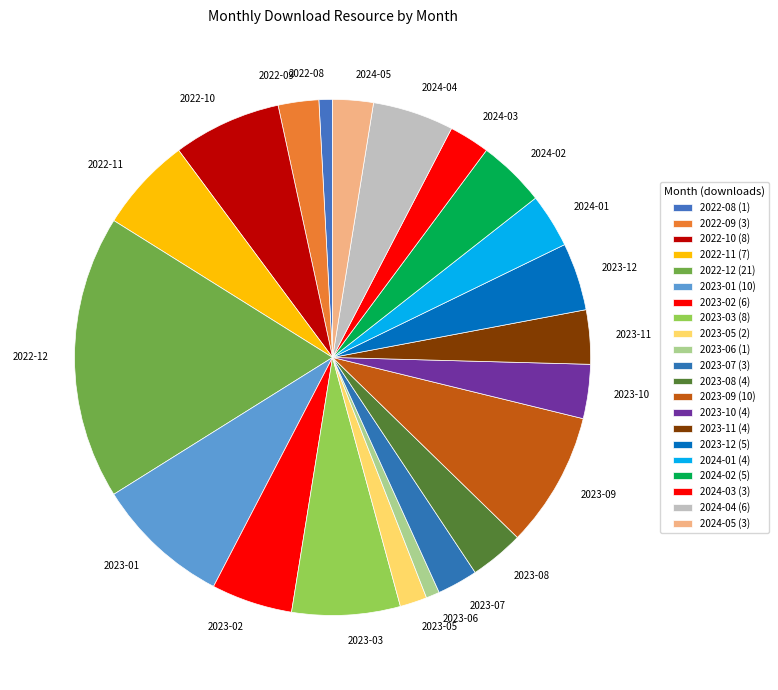

Combined, do 2024-03 and 2023-12 account for over 50%?

No